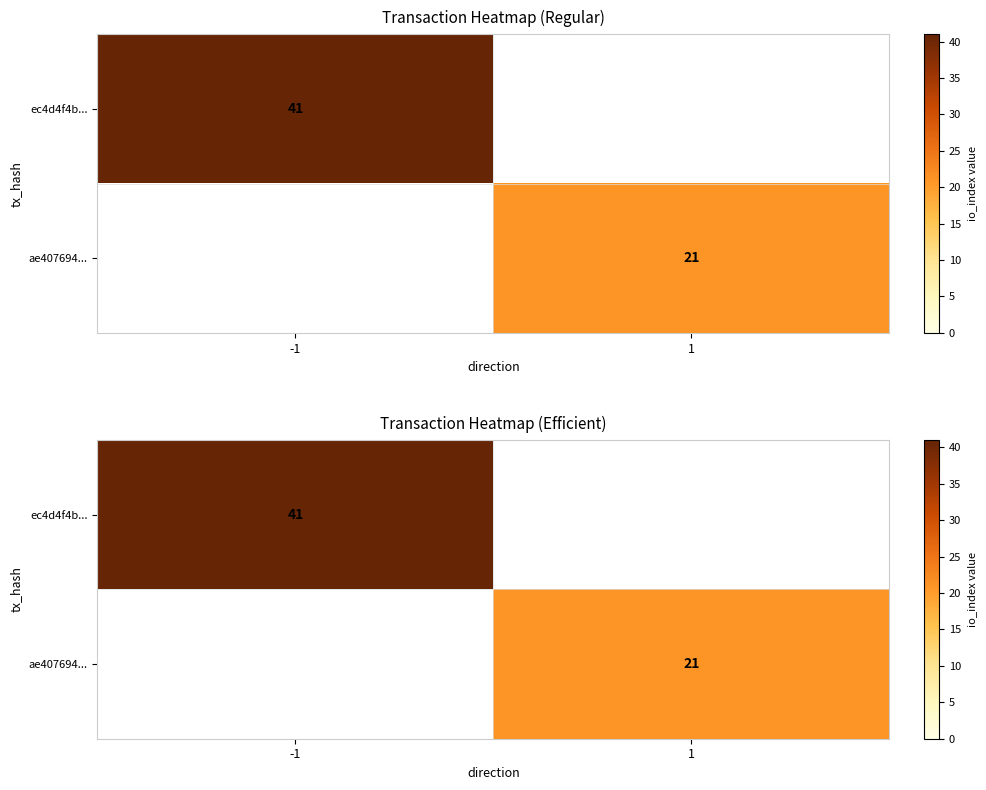

True or false: ae407694... has a value of 9.4 at 1.

False